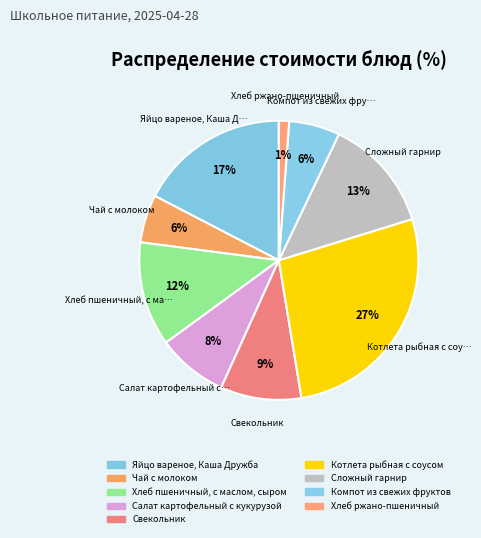

Which slice is the largest?

Котлета рыбная с соусом